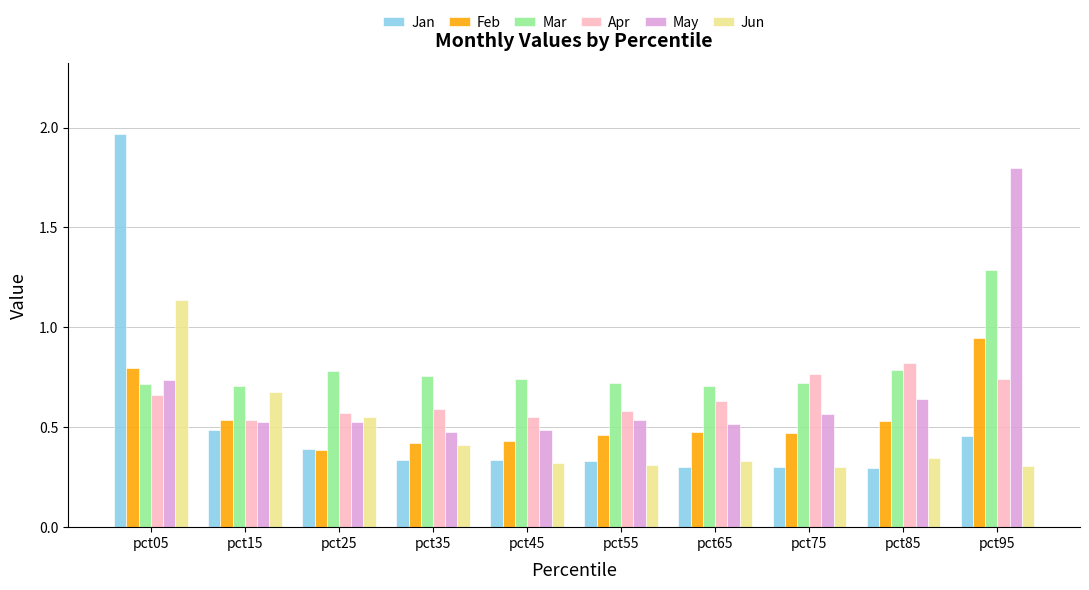

Rank the series by their maximum value, from lowest to highest.

Apr, Feb, Jun, Mar, May, Jan